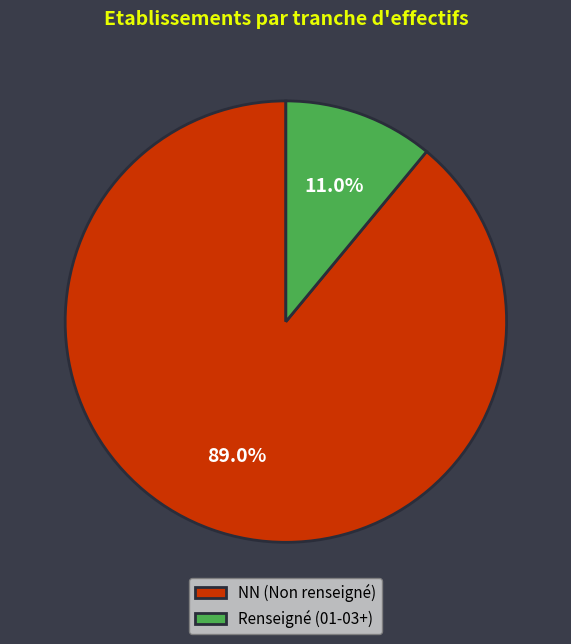

Rank the categories by value from lowest to highest.

Renseigné (01-03+), NN (Non renseigné)